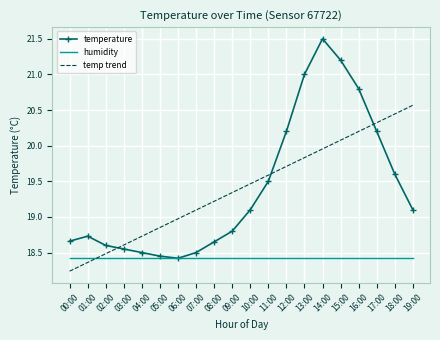

What is the greatest value displayed?

21.5